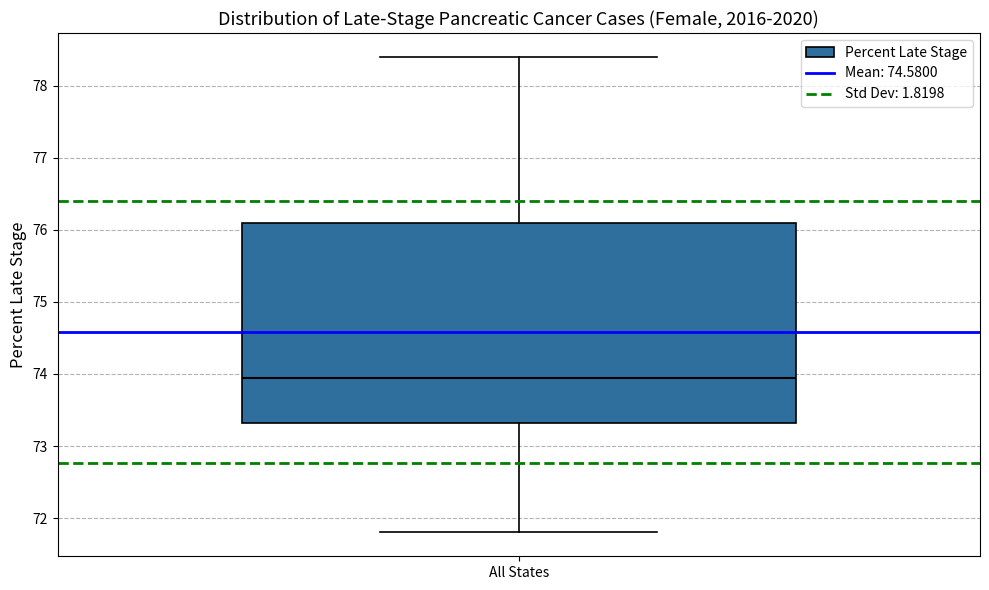

Transcribe this box plot: give where the median line is, the range the box spans, and where the two whiskers end, as read against the y-axis. The values are not printed on the chart, so give them approximately, as read against the axis.

median 74.0, box 73.3 to 76.1, whiskers 71.8 to 78.4